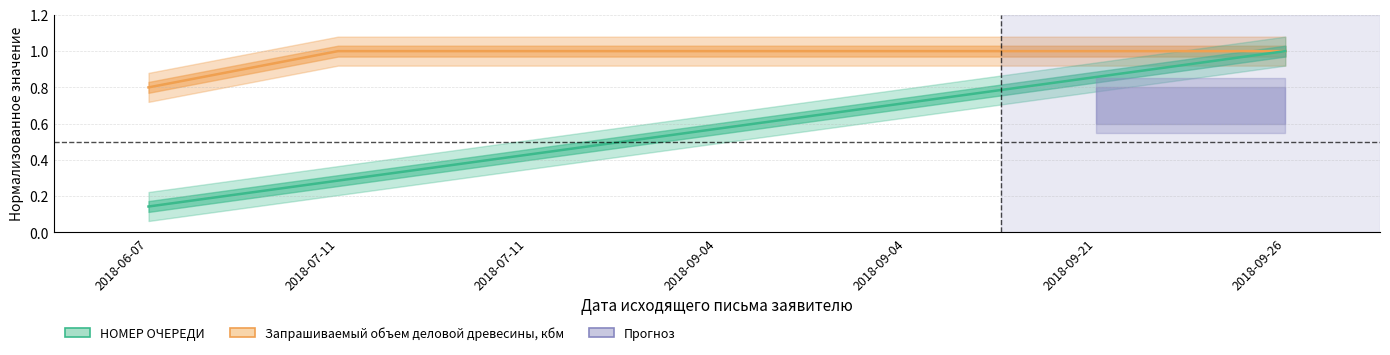

Rank the series by their maximum value, from highest to lowest.

НОМЕР ОЧЕРЕДИ, Запрашиваемый объем деловой древесины, кбм